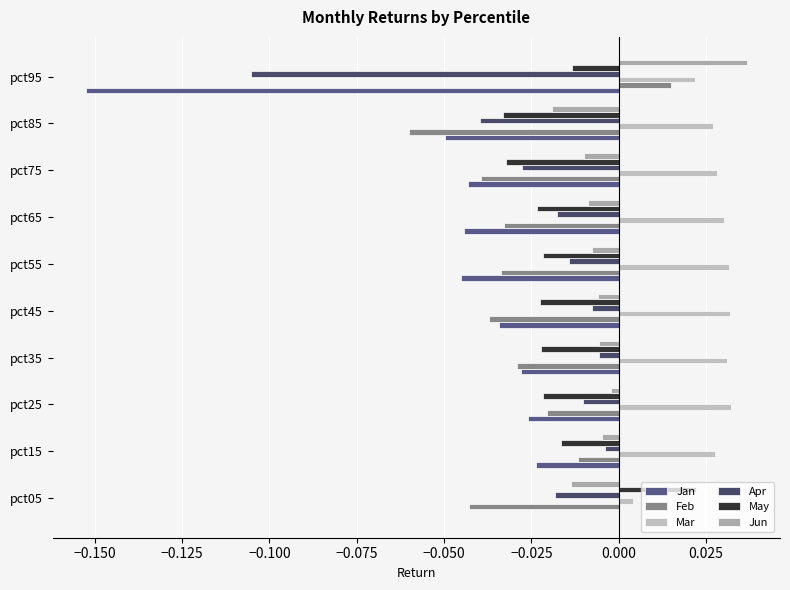

Reading left to right, transcribe all the data shown in this chart.

Jan: -0.0	-0.0	-0.0	-0.0	-0.0	-0.0	-0.0	-0.0	-0.0	-0.2
Feb: -0.0	-0.0	-0.0	-0.0	-0.0	-0.0	-0.0	-0.0	-0.1	0.0
Mar: 0.0	0.0	0.0	0.0	0.0	0.0	0.0	0.0	0.0	0.0
Apr: -0.0	-0.0	-0.0	-0.0	-0.0	-0.0	-0.0	-0.0	-0.0	-0.1
May: 0.0	-0.0	-0.0	-0.0	-0.0	-0.0	-0.0	-0.0	-0.0	-0.0
Jun: -0.0	-0.0	-0.0	-0.0	-0.0	-0.0	-0.0	-0.0	-0.0	0.0